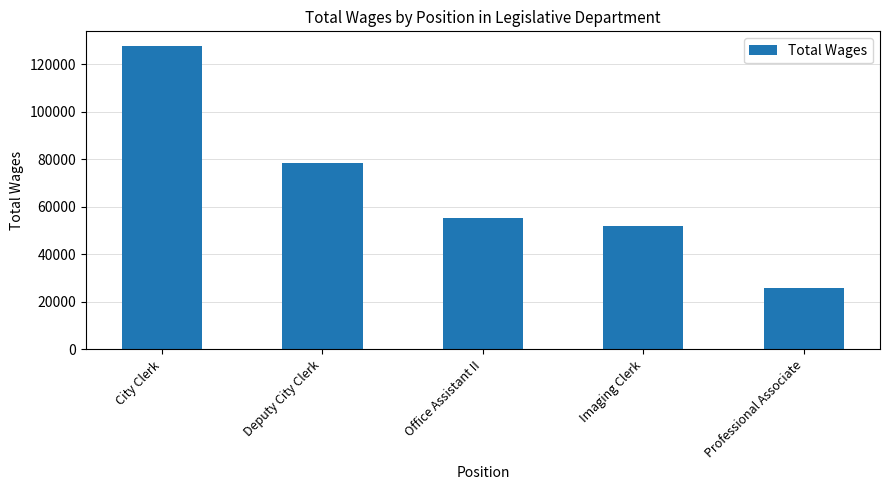

At which category does the chart reach its minimum across all series?

Professional Associate